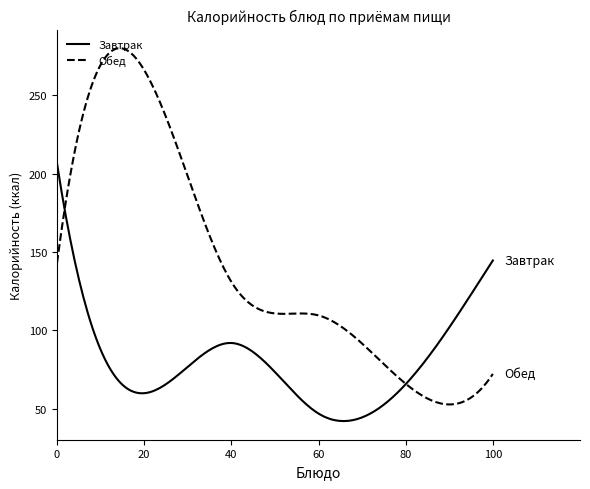

Count the number of categories in the chart.

200